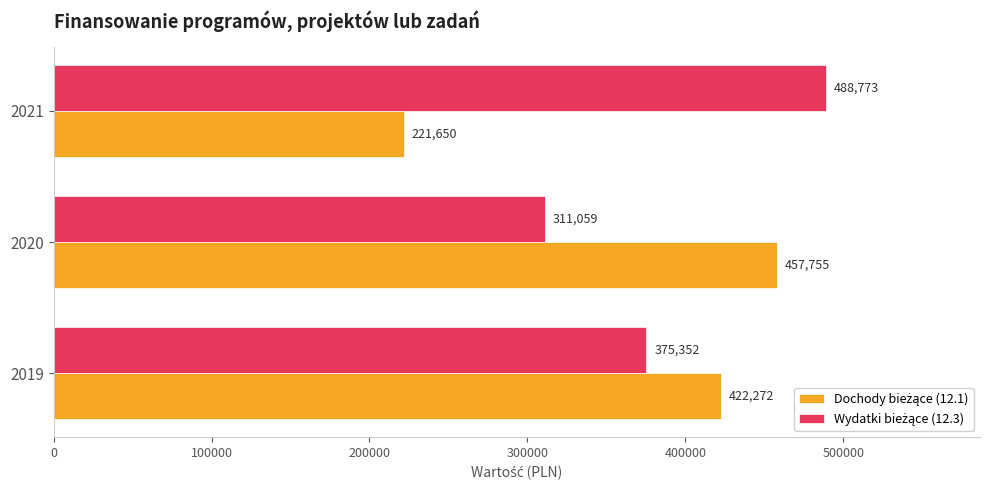

What is the greatest value displayed?

488773.0